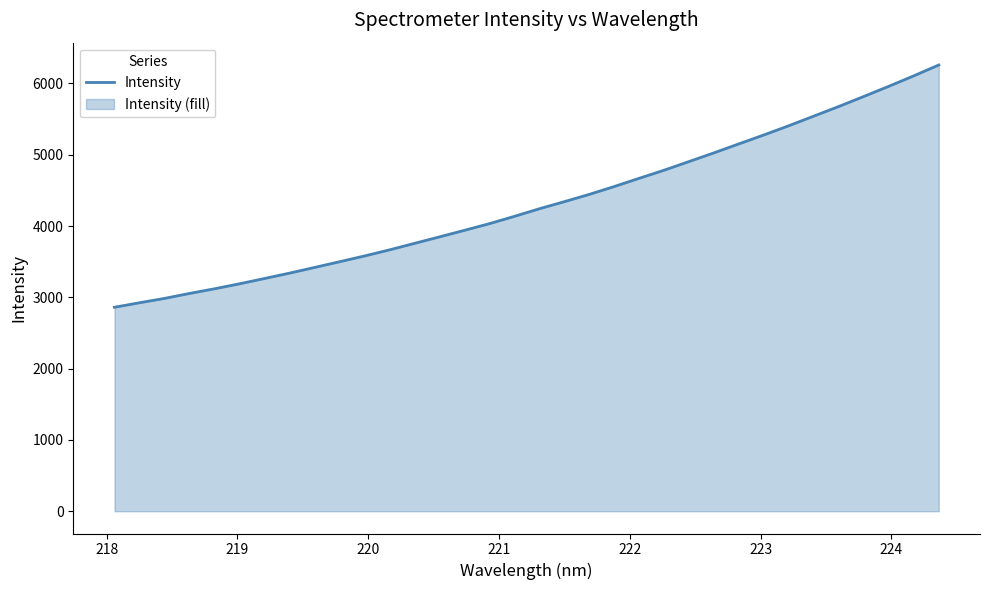

What is the average value?

4317.6